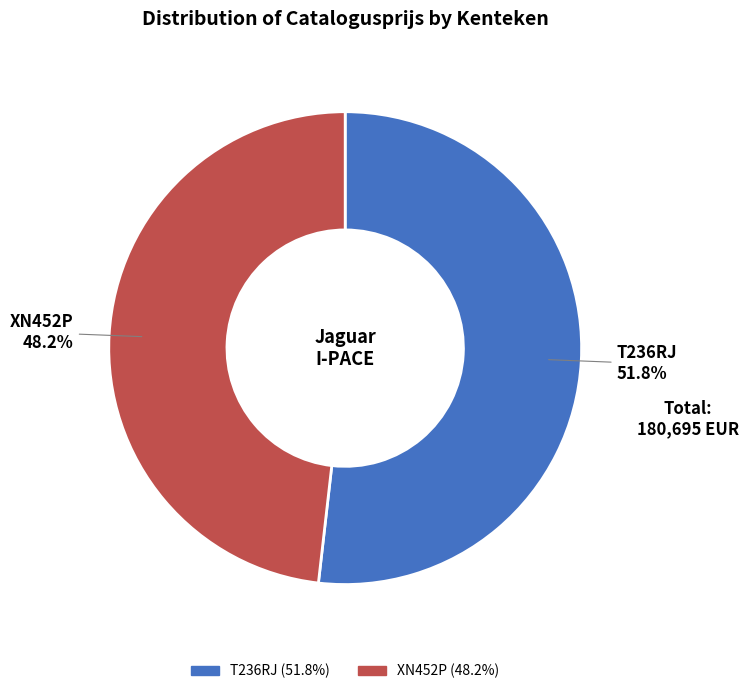

Rank the categories by value from highest to lowest.

T236RJ, XN452P